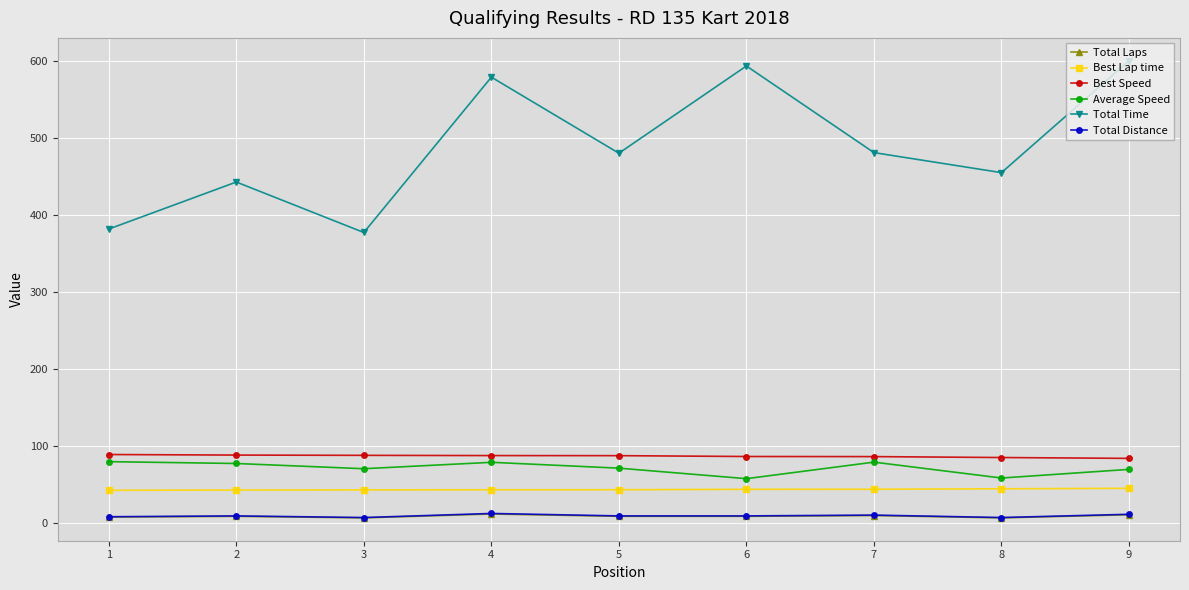

Does the chart have visible grid lines?

Yes